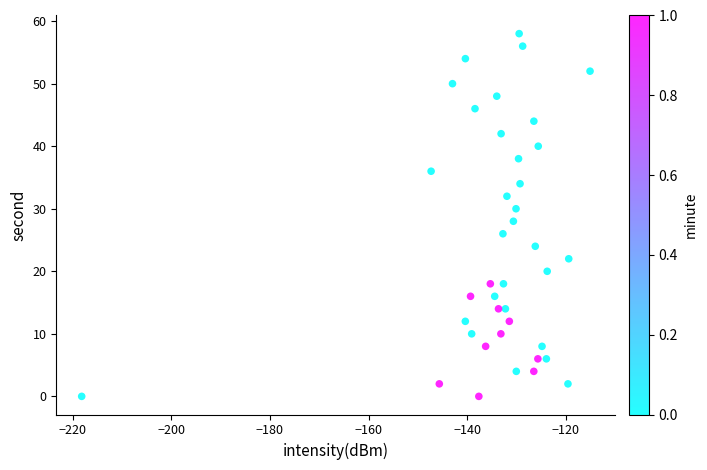

What is the range of Y values (max minus min)?

58